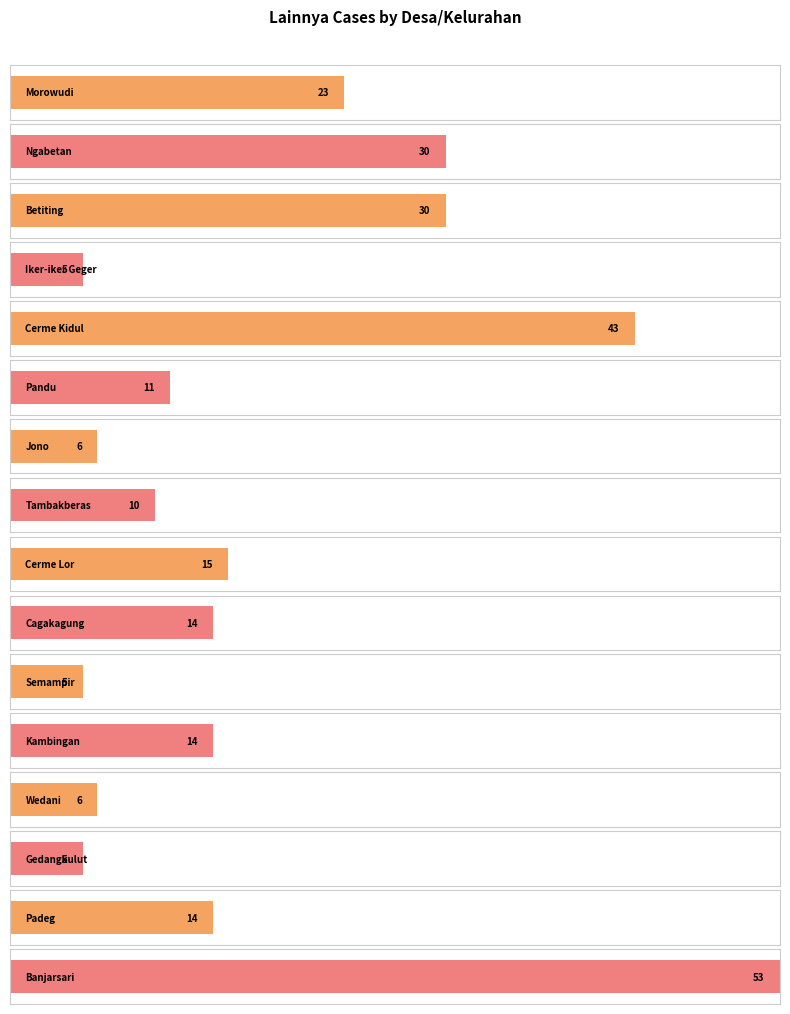

What is the average value?

18